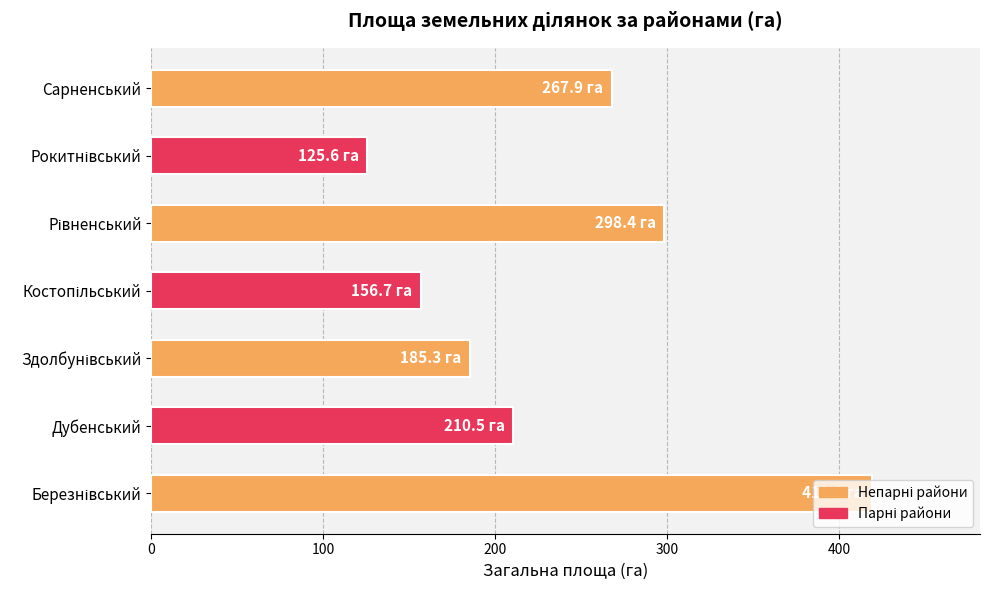

Does the chart contain any negative values?

No